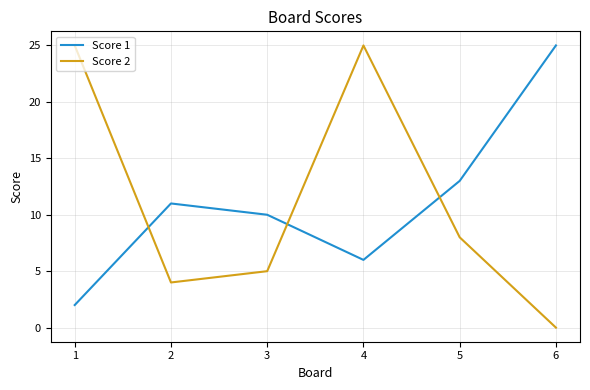

True or false: Score 1 has more than 1 interior local peaks.

False